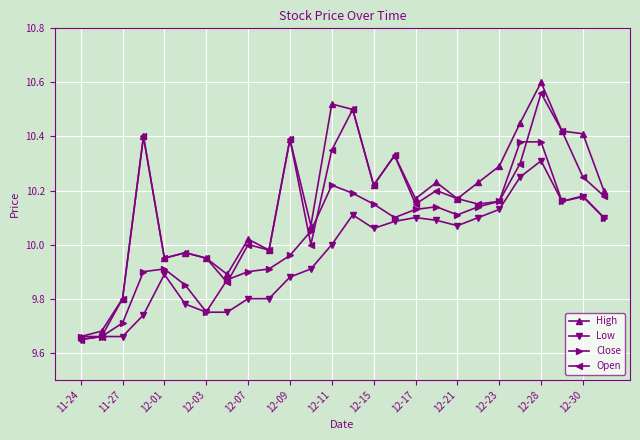

Rank the series by their average value, from lowest to highest.

Low, Close, Open, High